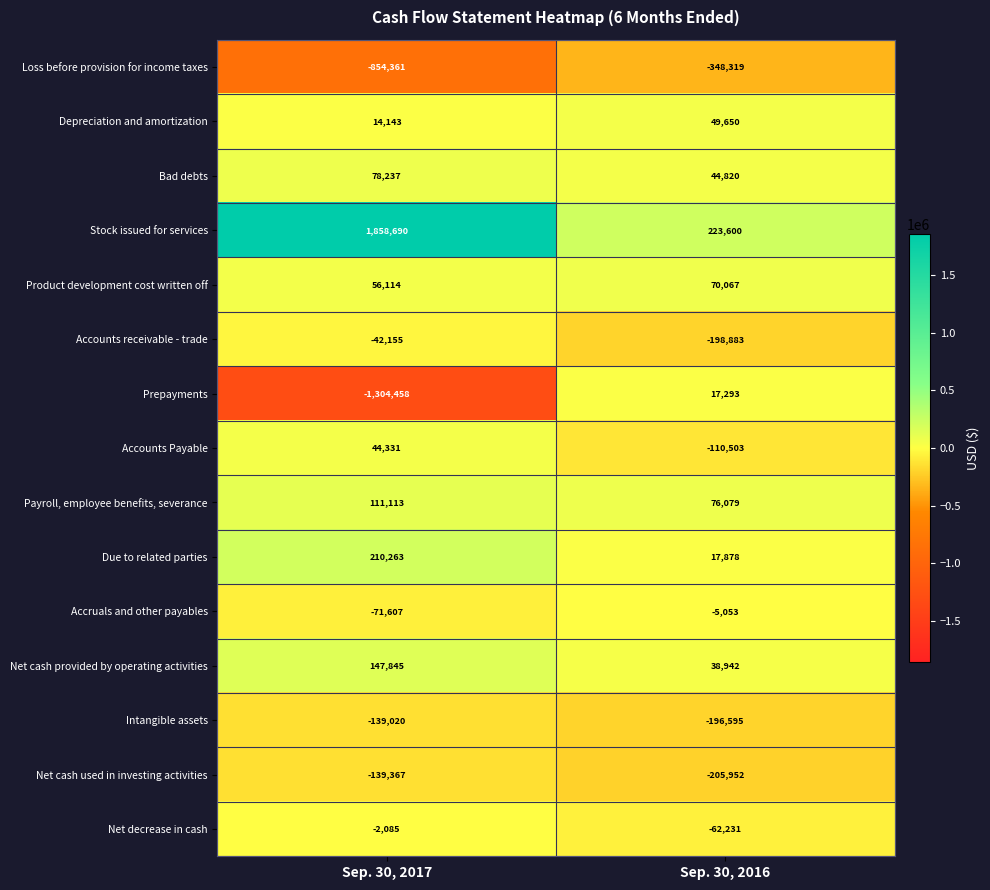

What is the average value of the Net decrease in cash series?

-32158